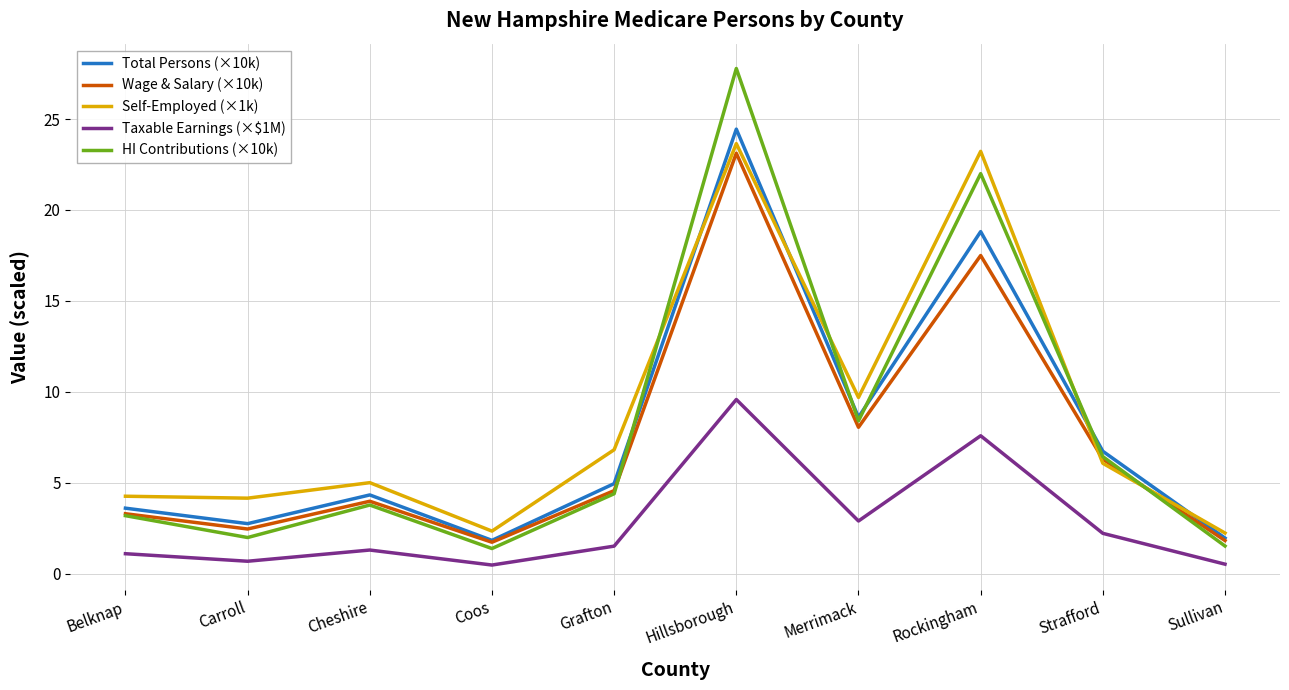

What is the average value of the Self-Employed (×1k) series?

8.7